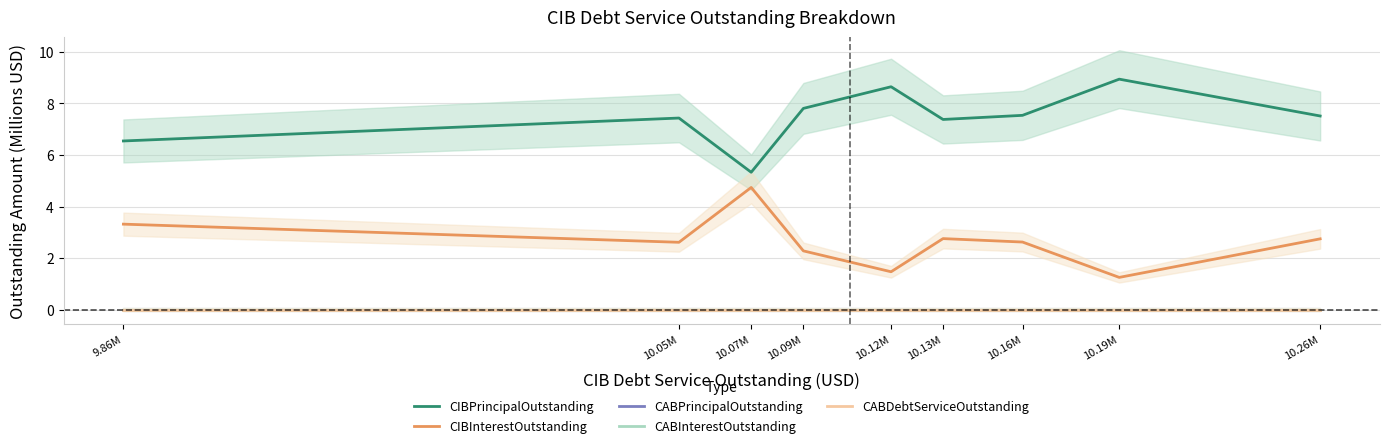

How many interior local valleys does the CIBPrincipalOutstanding series have?

2